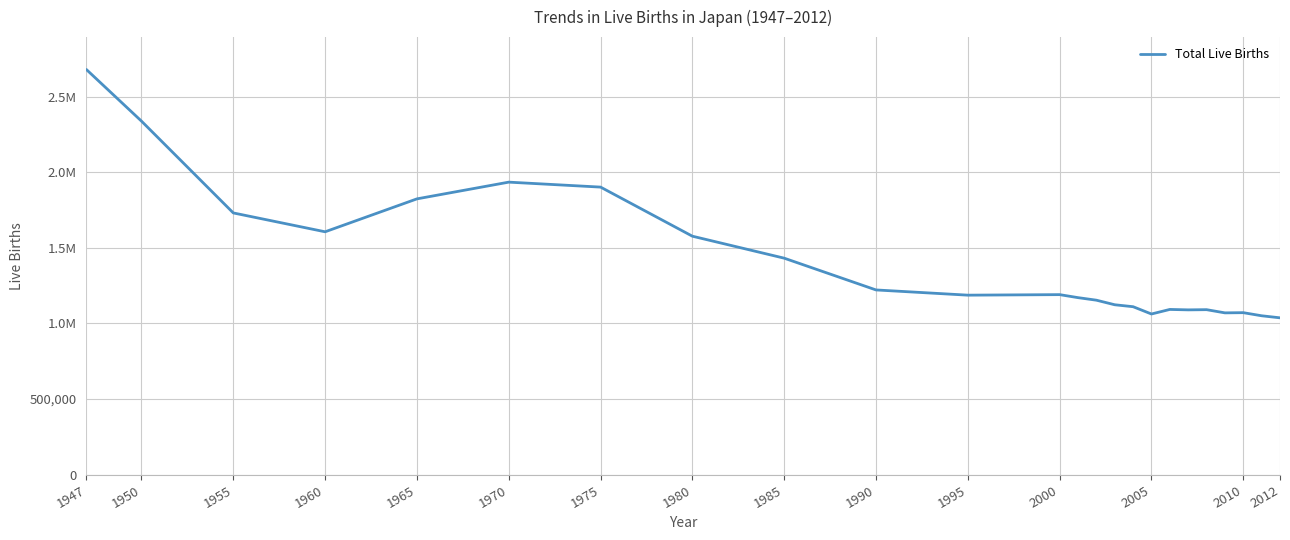

What is the difference between the maximum and second lowest values?

1627985